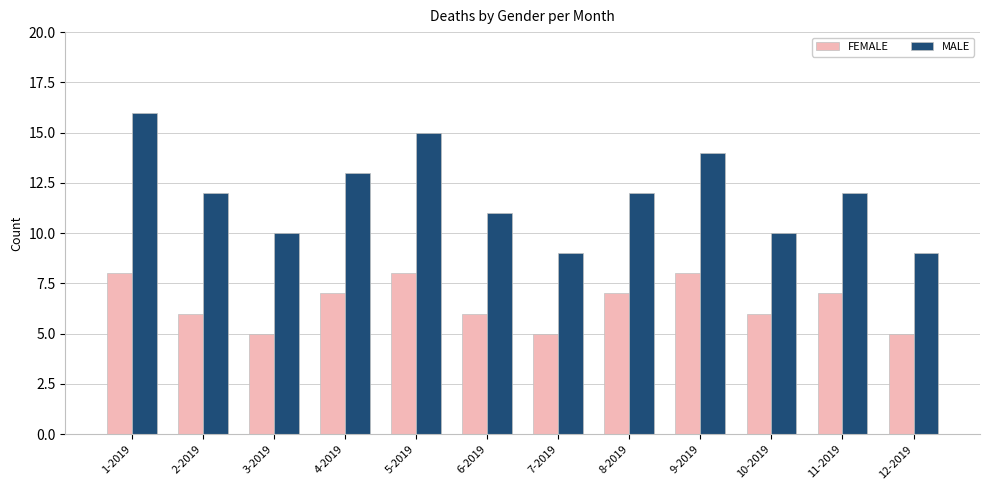

Which series has the widest spread of values?

MALE